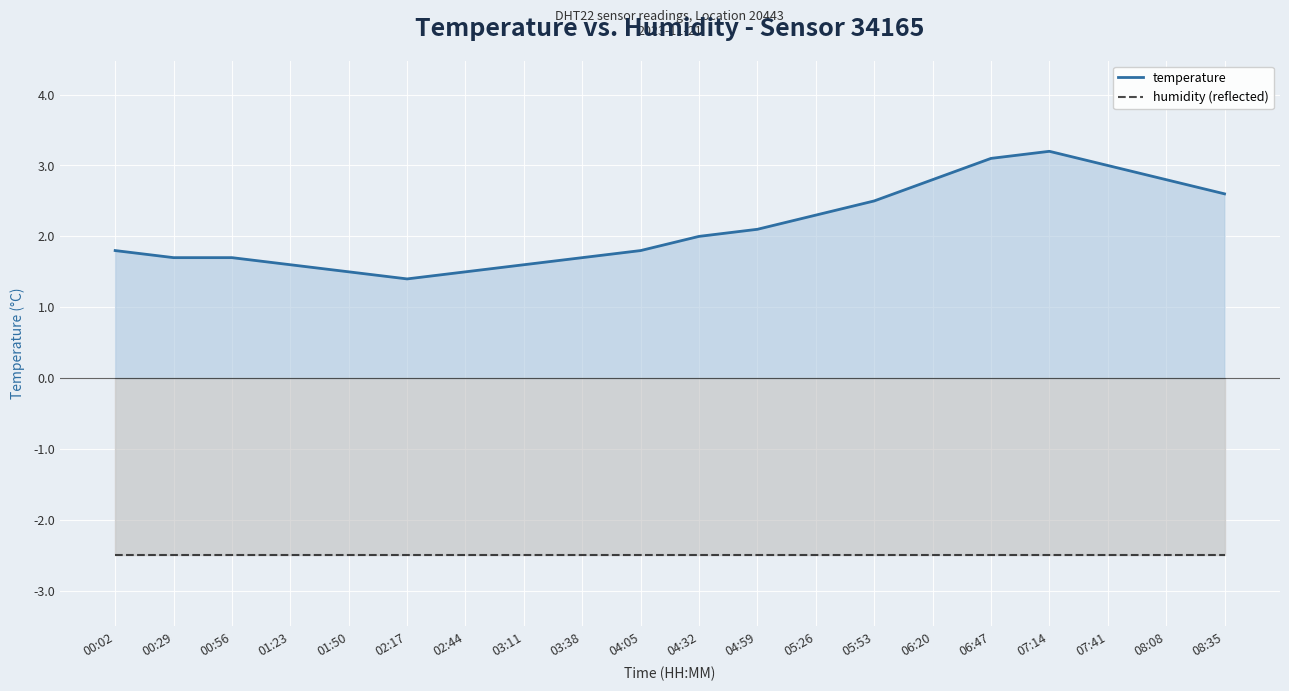

What is the total value across all series at 06:20?

0.3